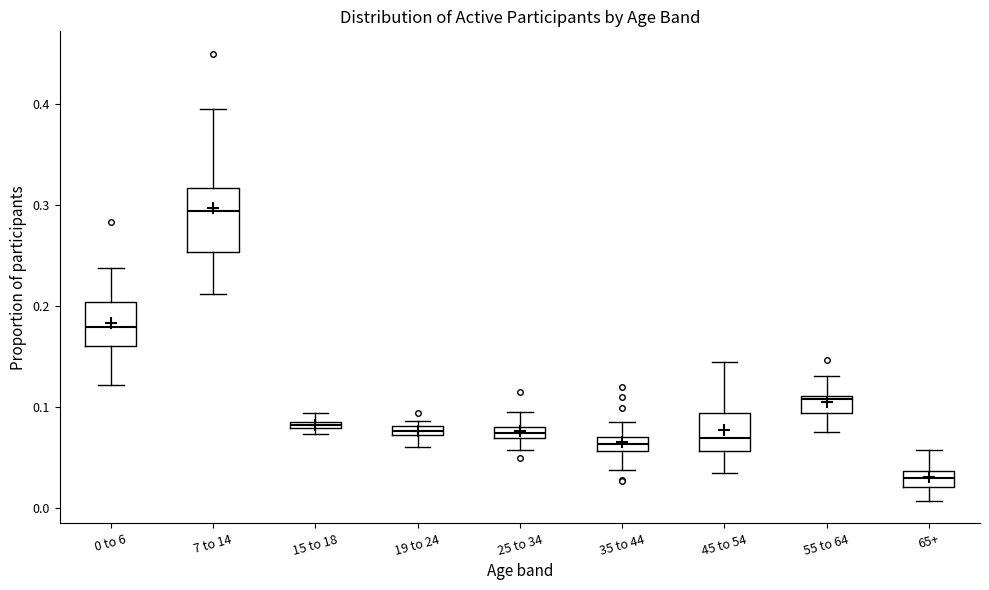

Which box's median line is the lowest?

65+